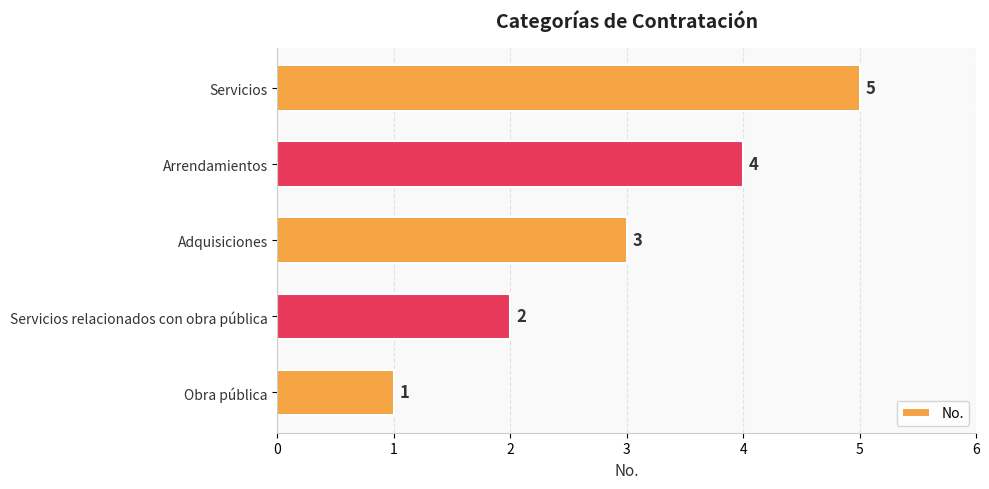

What is the average value?

3